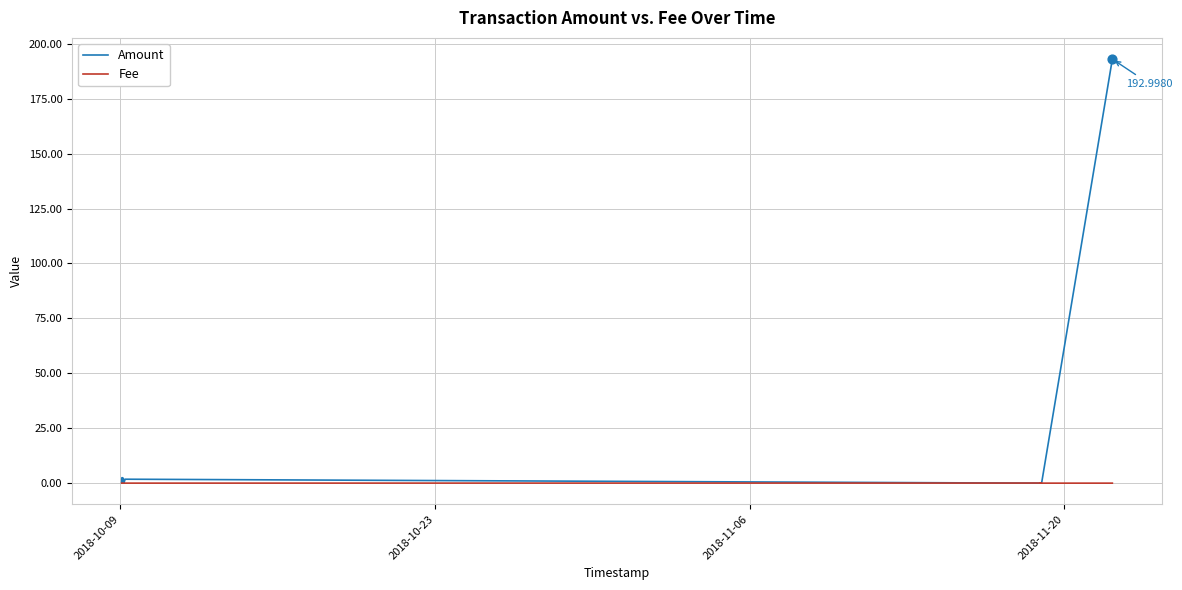

What are all the series names shown in the legend?

Amount, Fee